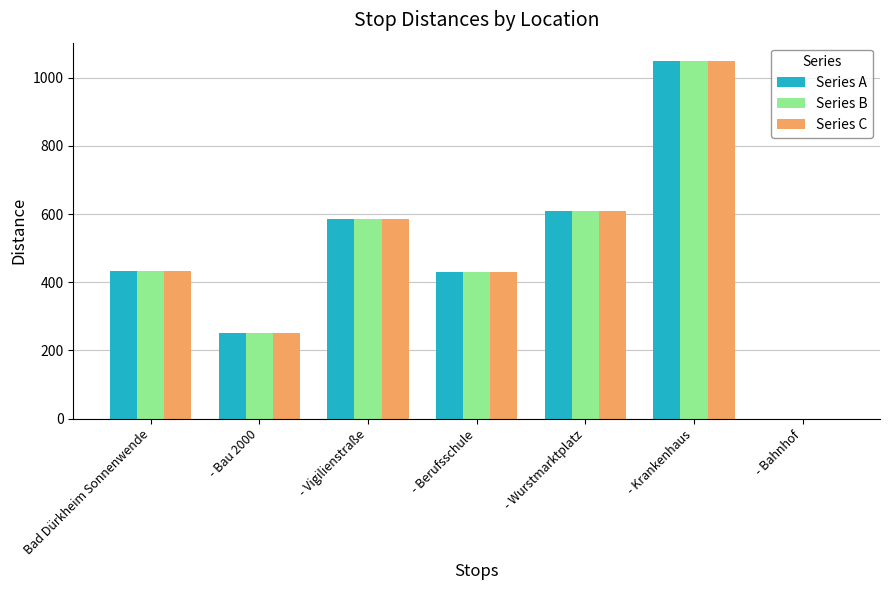

The value of Series A at Bad Dürkheim Sonnenwende is 235. True or false?

False